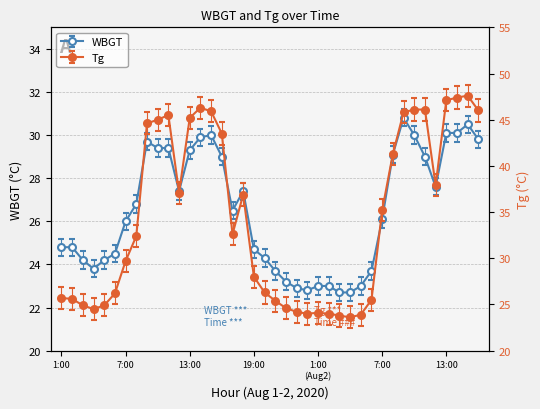

Where is Tg nearest to the value 35?

7:00